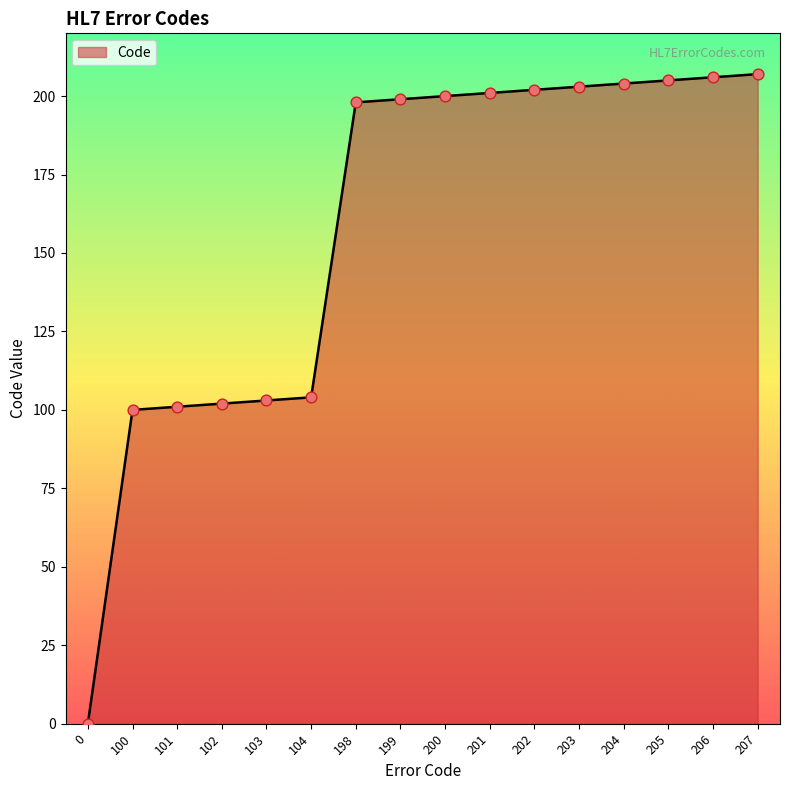

Approximately how many times larger is the value at 200 compared to 198?

1.0